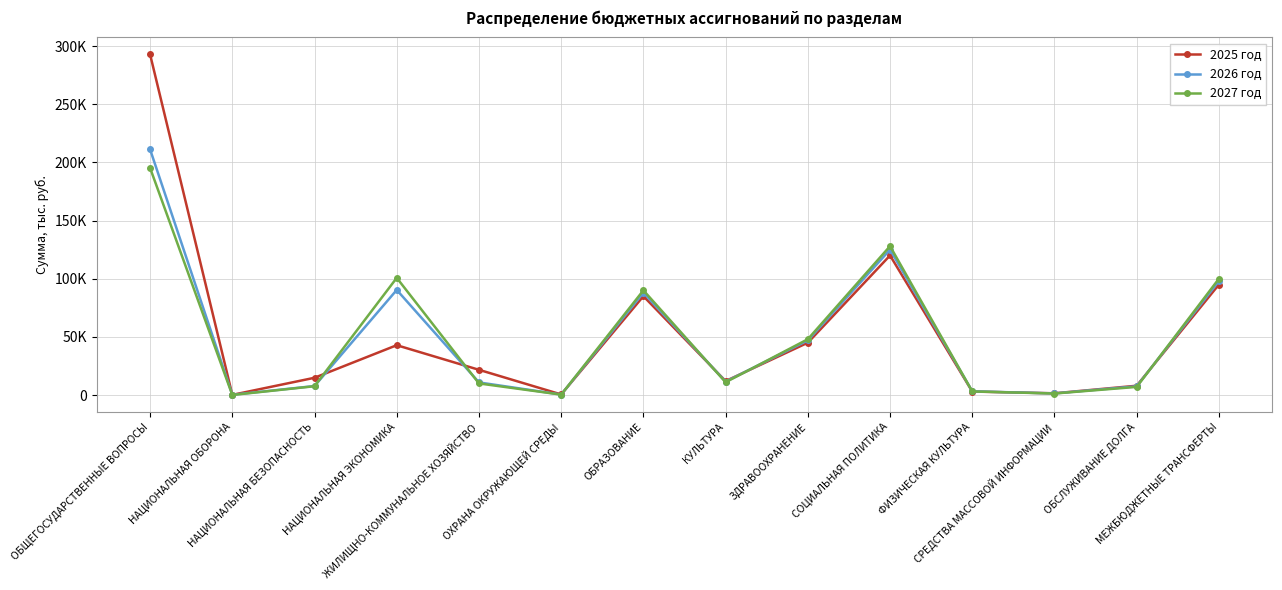

What are all the series names shown in the legend?

2025 год, 2026 год, 2027 год